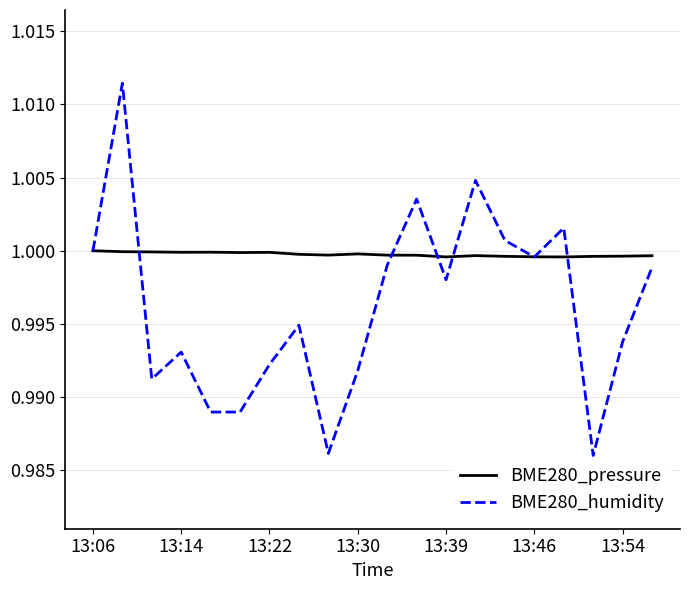

True or false: BME280_pressure has more than 1 interior local peaks.

True